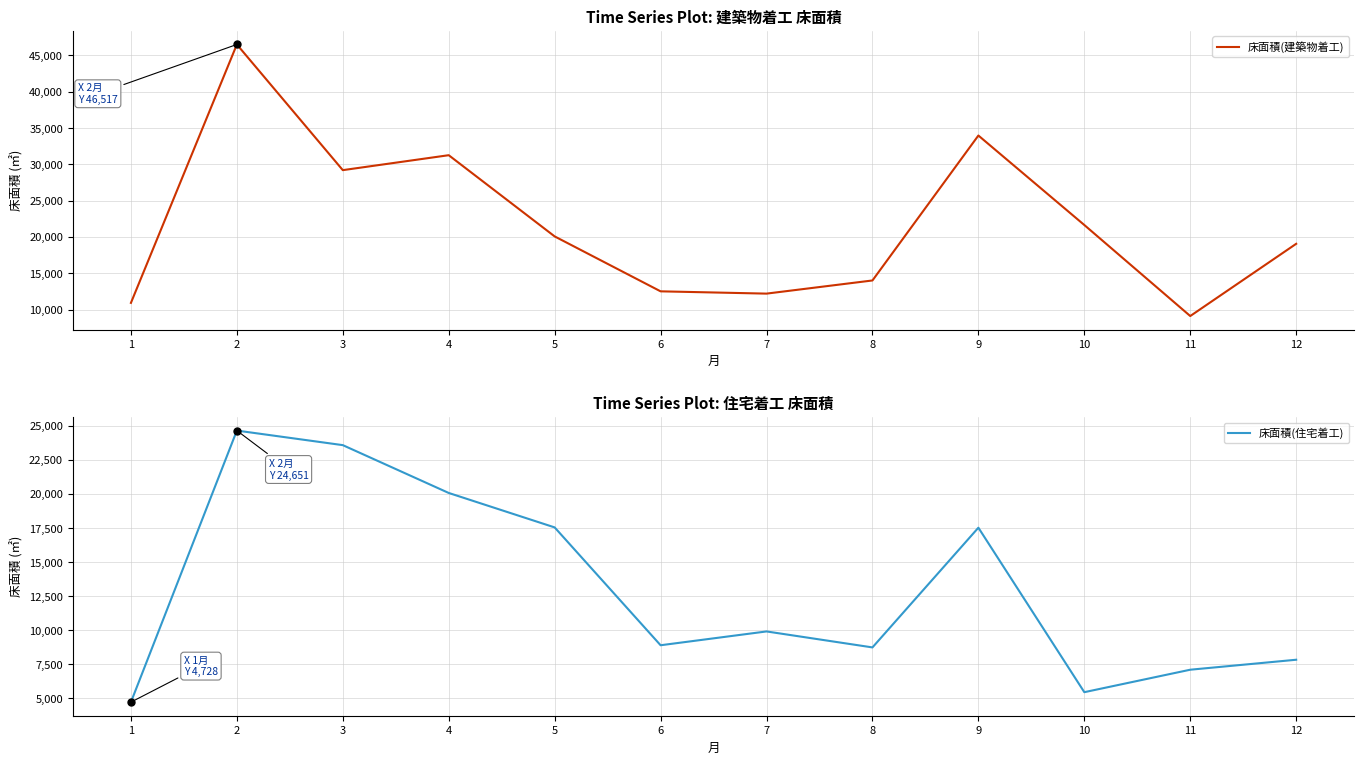

True or false: 床面積(住宅着工) and 床面積(建築物着工) intersect in this chart.

False